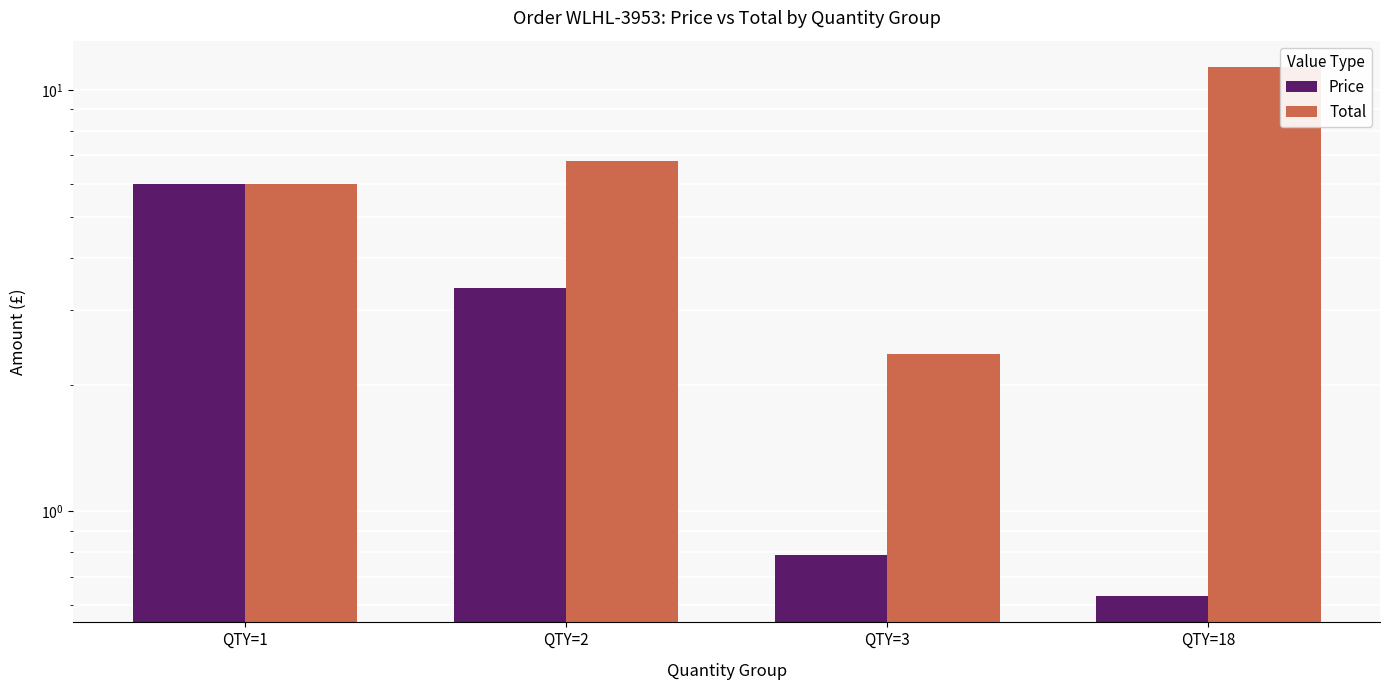

What are all the series names shown in the legend?

Price, Total